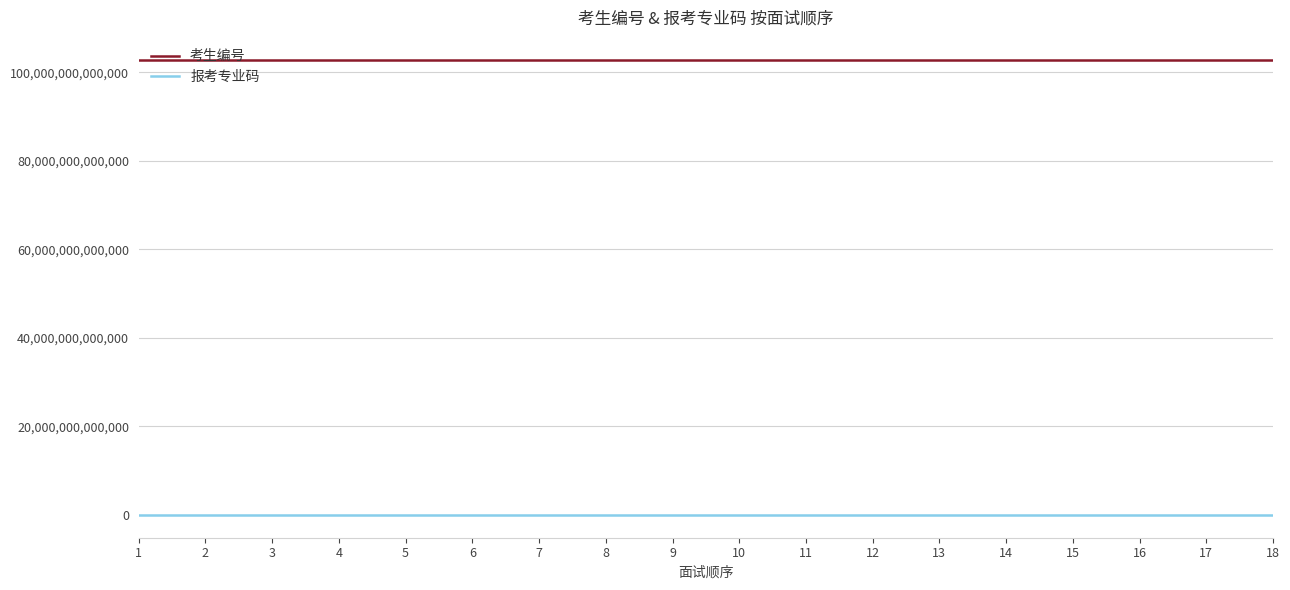

Is the value of 考生编号 at 18 greater than the value of 报考专业码 at 6?

Yes